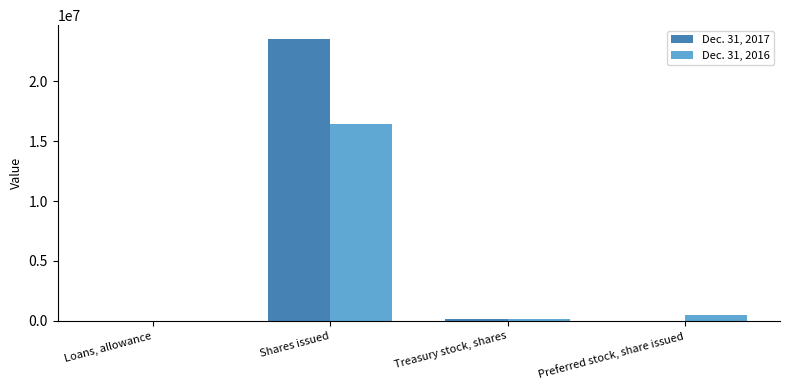

At which label does Dec. 31, 2016 reach its peak?

Shares issued